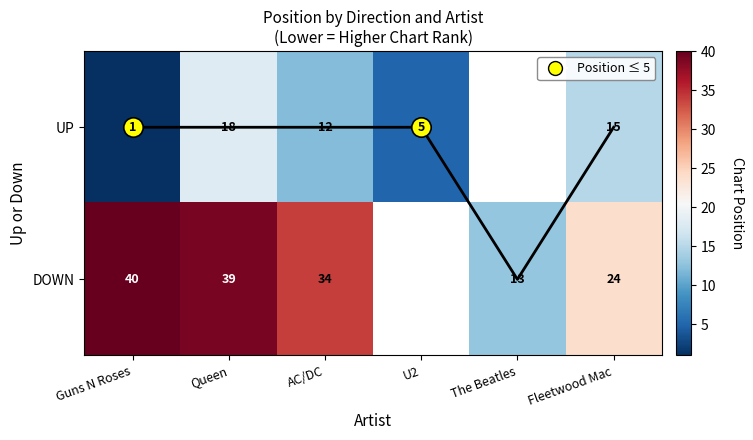

List the series in order of their overall mean, highest first.

UP, DOWN